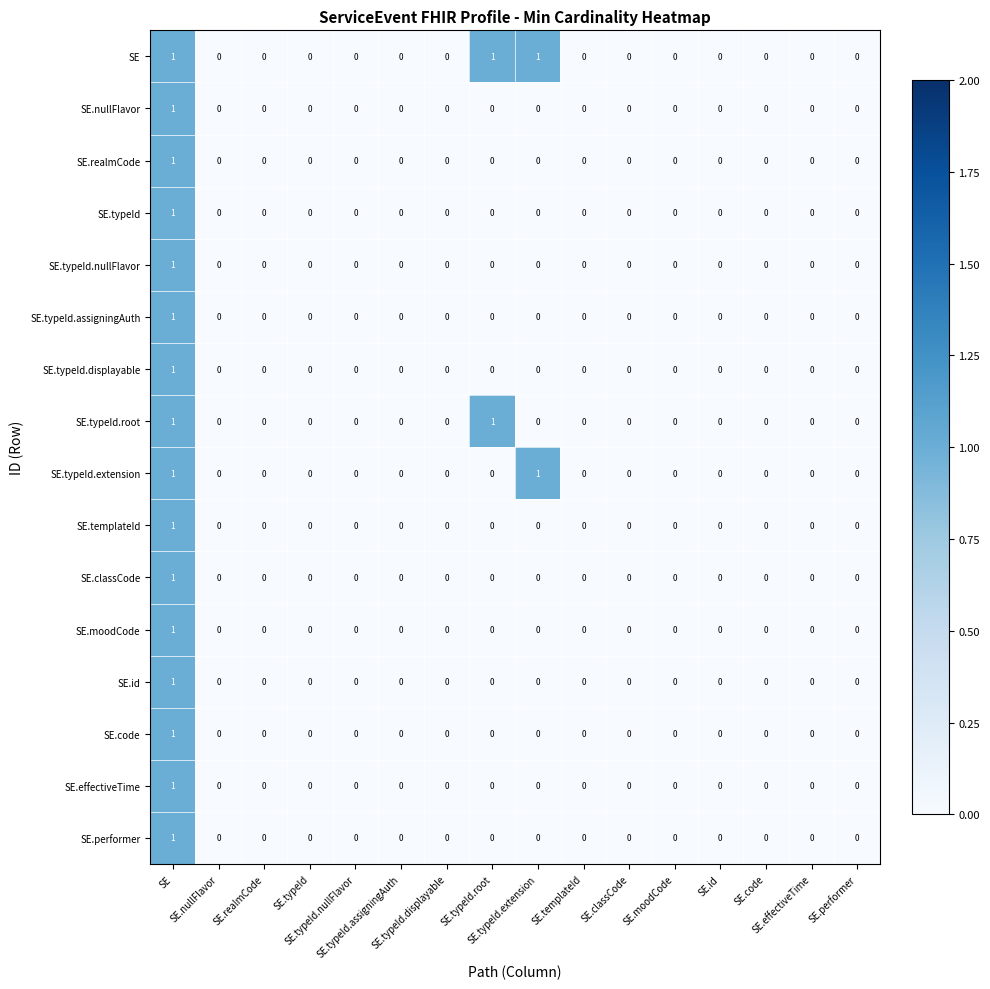

Between SE.classCode and SE.moodCode, which series saw the biggest shift?

SE